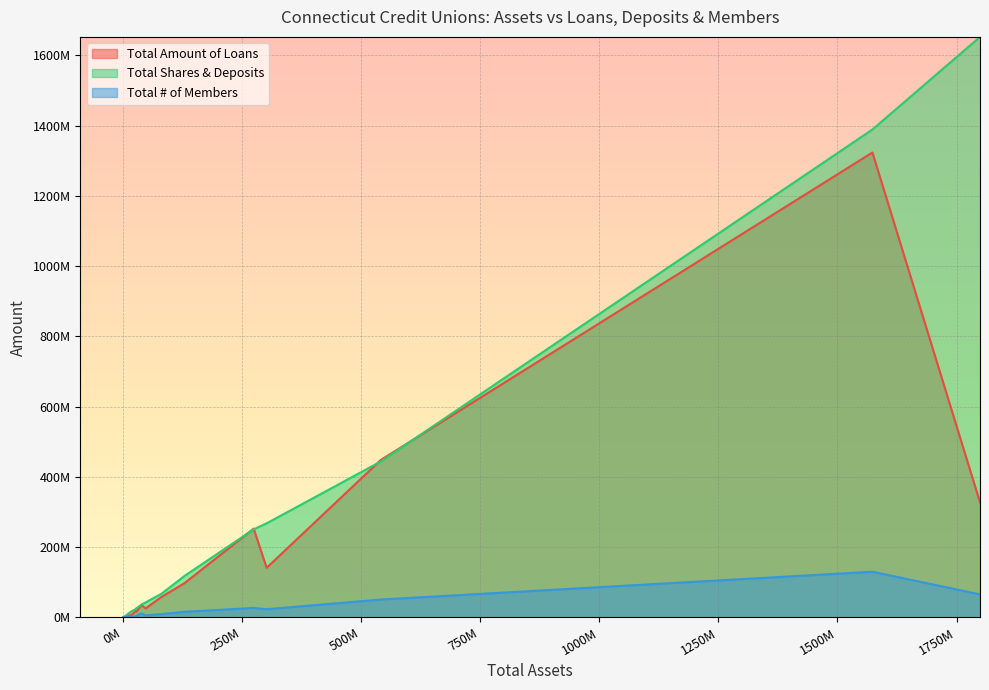

What are all the series names shown in the legend?

Total Amount of Loans, Total Shares & Deposits, Total # of Members